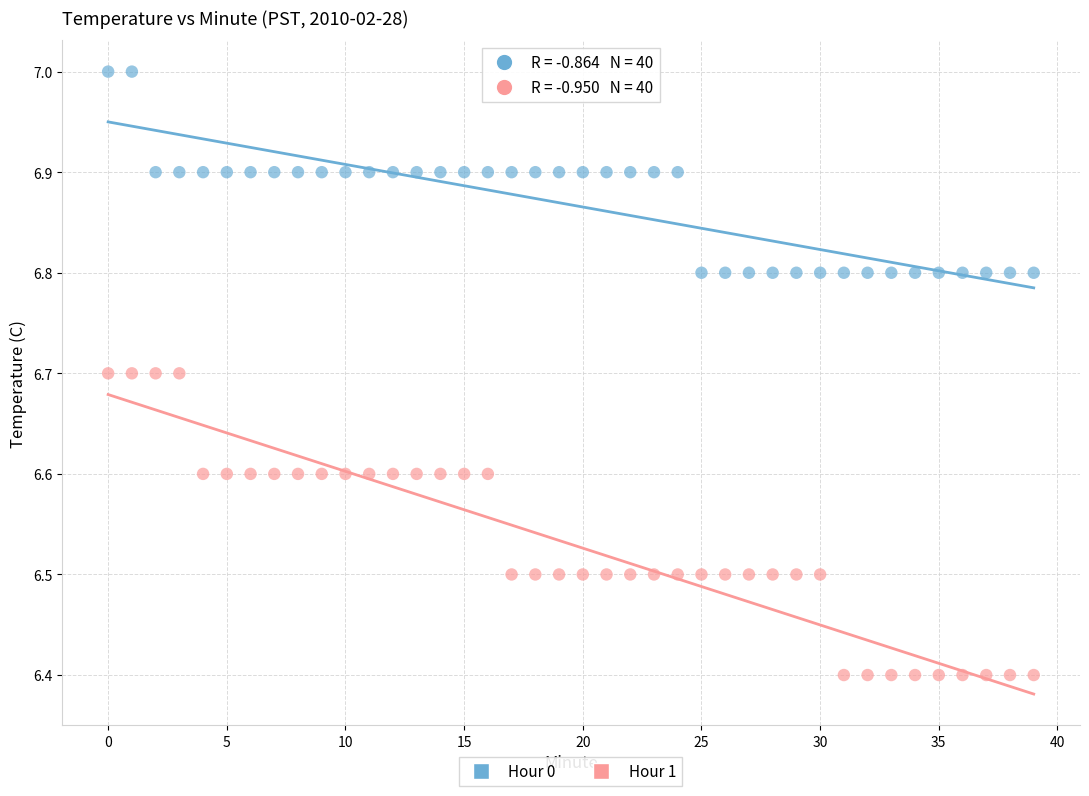

Which series contains the highest Y value?

Hour 0